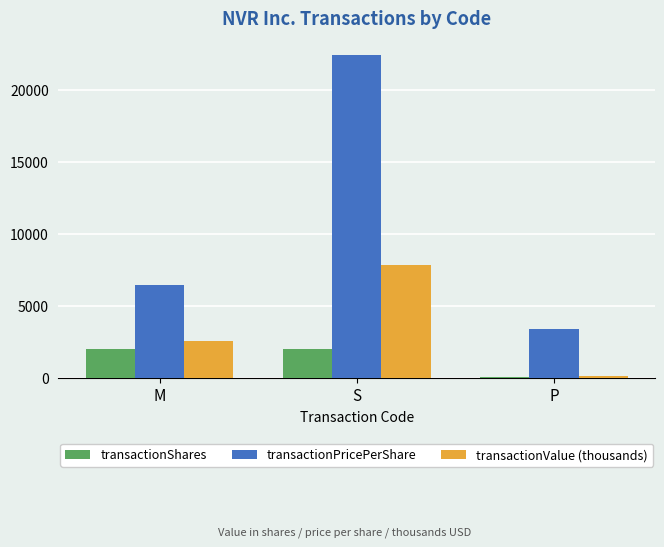

Which label corresponds to the smallest value in the chart?

P